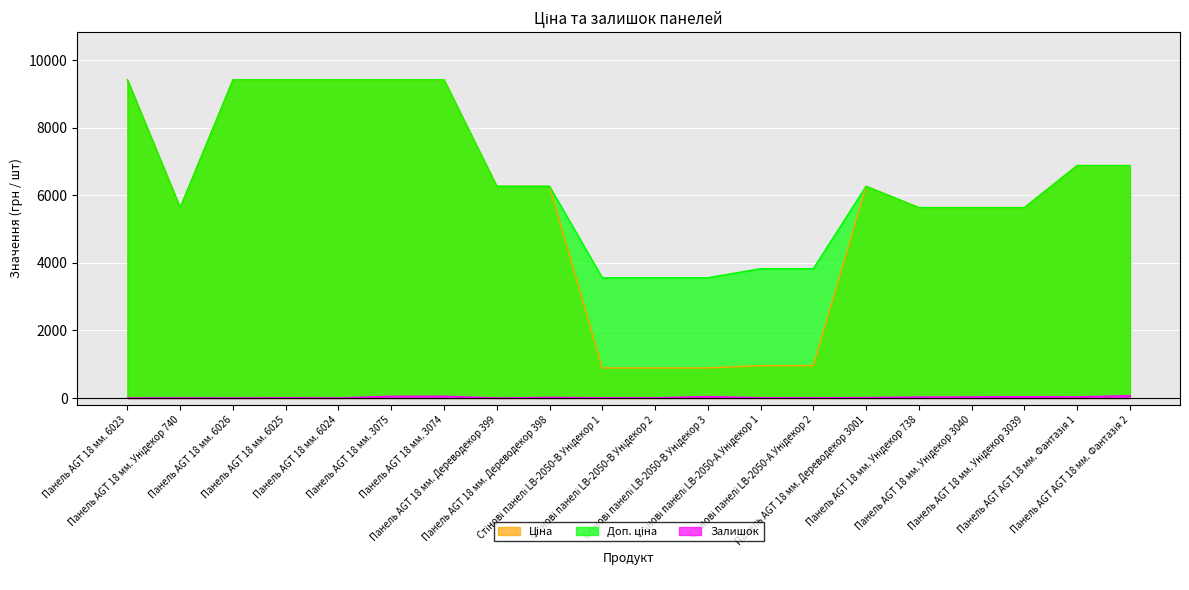

What is the greatest value displayed?

9416.9